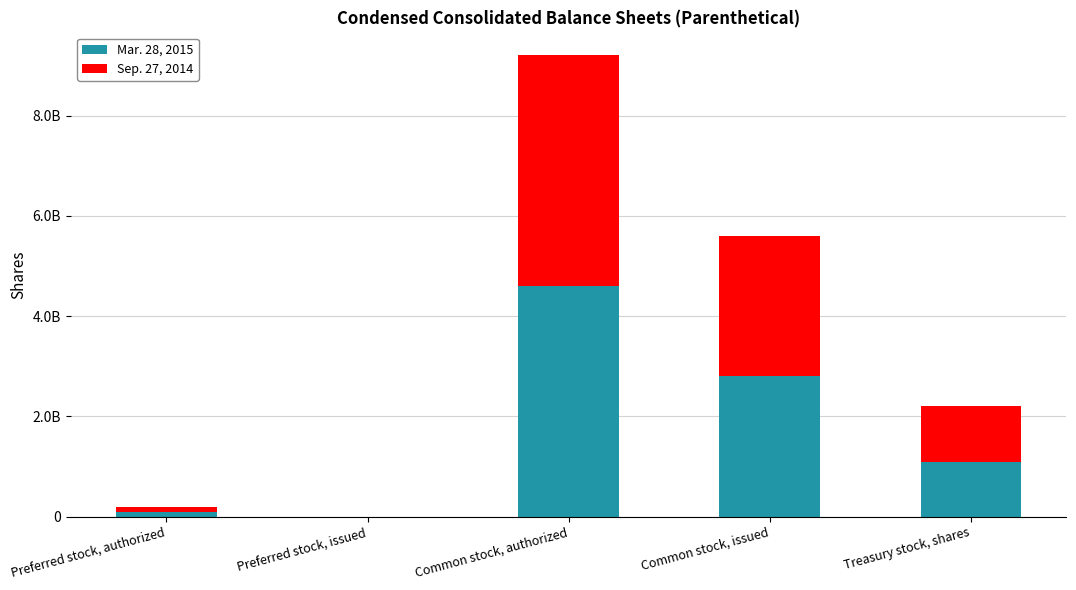

What is the label of the 1st bar from the right?

Treasury stock, shares